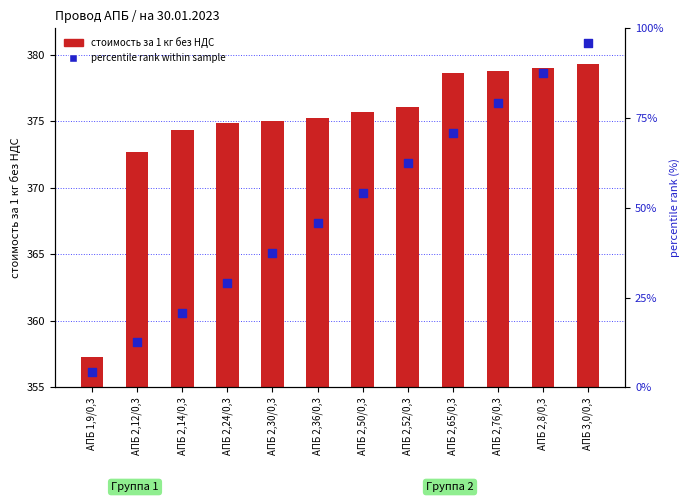

Which series reaches the maximum Y coordinate?

percentile rank within sample